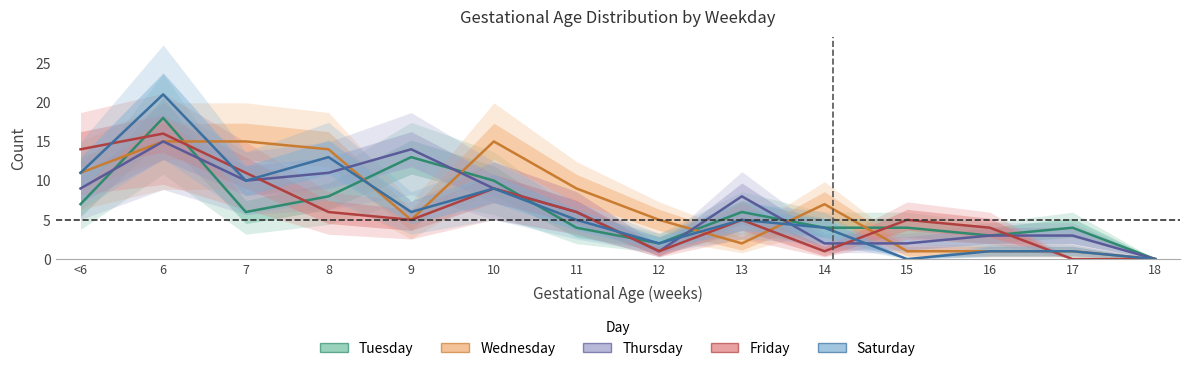

What position from the left is 16?

12